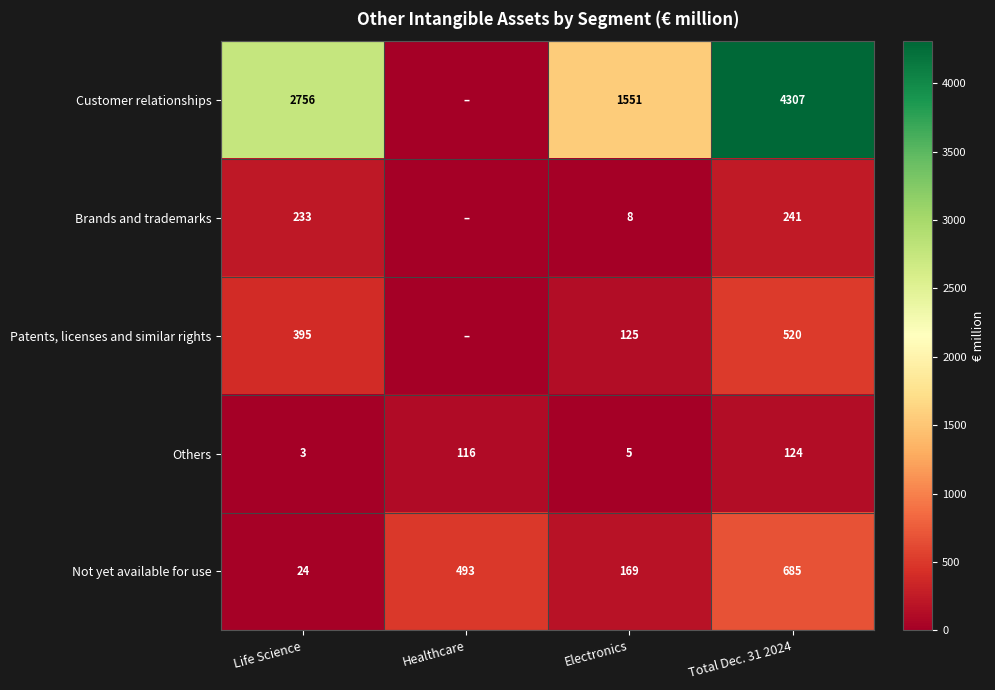

True or false: Brands and trademarks has a value of 116 at Life Science.

False